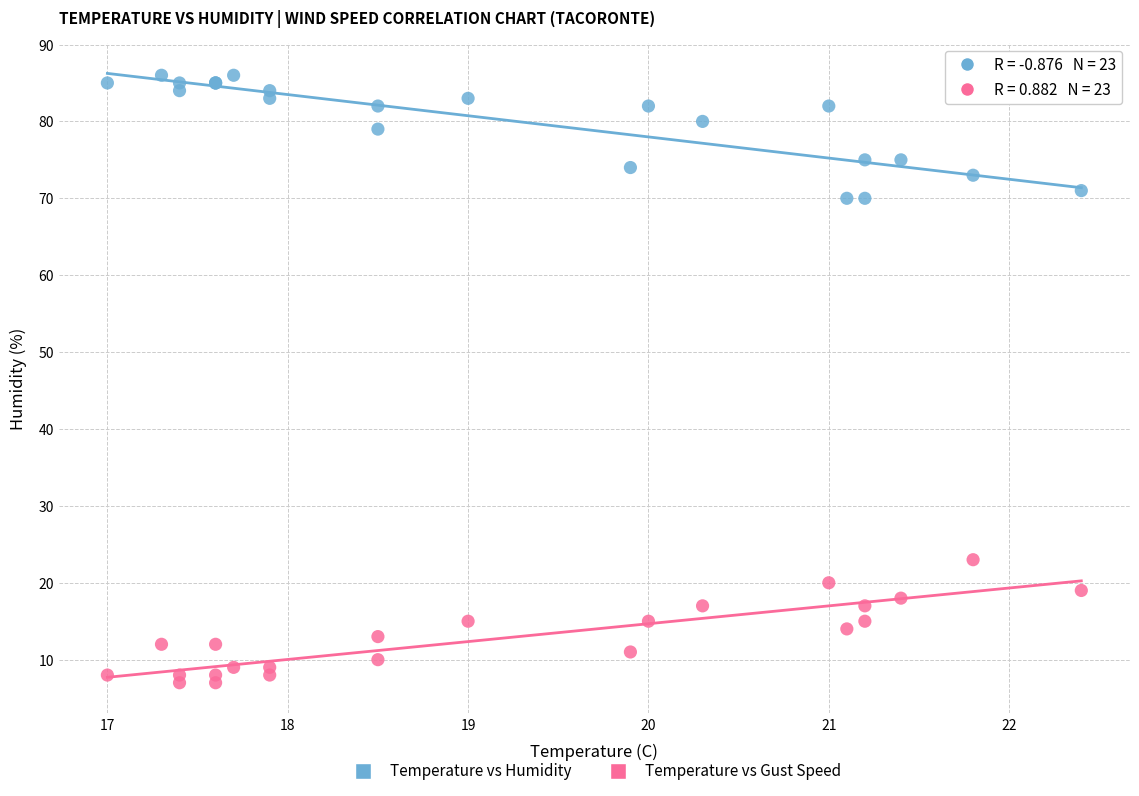

Across all series, what Y value is closest to 46?

23